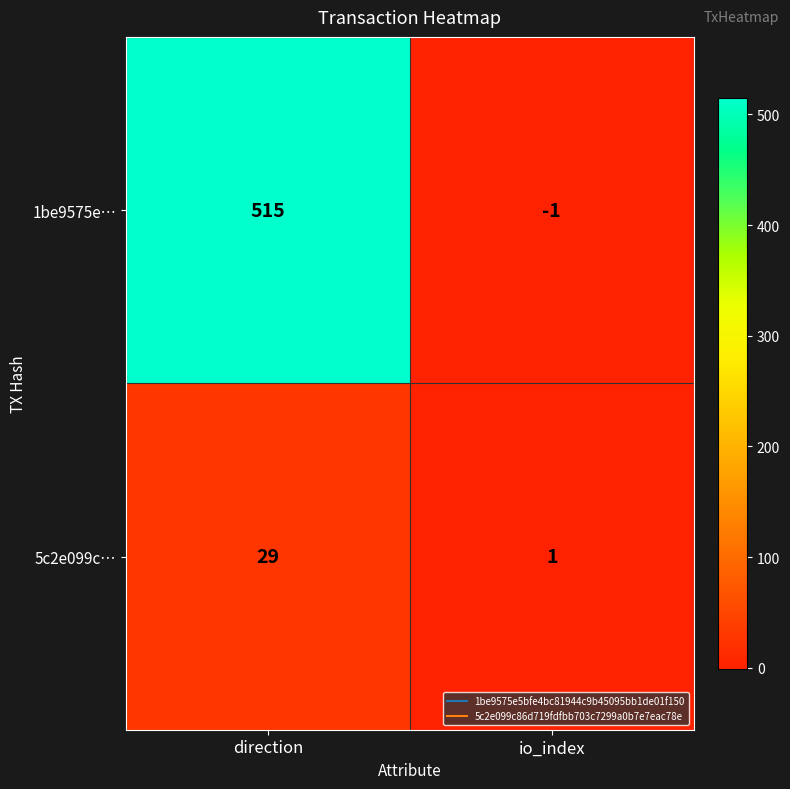

What is the difference between the 1be9575e… values at direction and io_index?

516